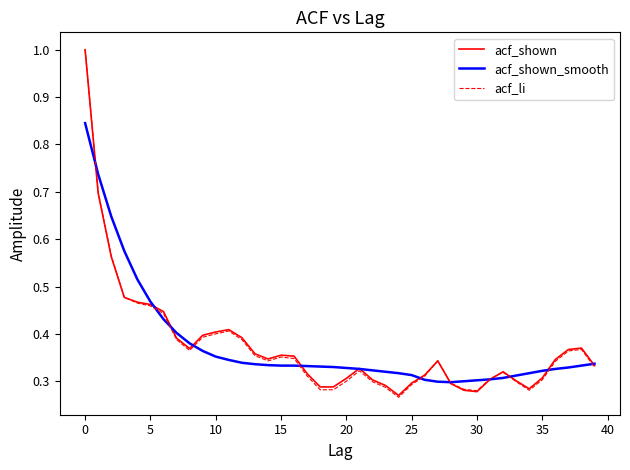

At which label does acf_li reach its minimum?

24